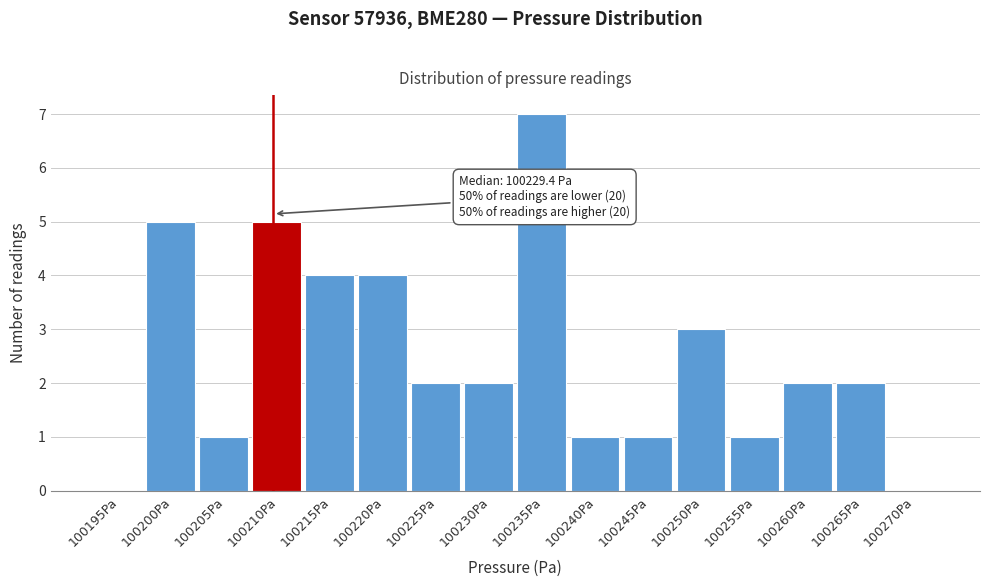

Reading left to right, what are all the values shown in this chart?

100195Pa=0	100200Pa=5	100205Pa=1	100210Pa=5	100215Pa=4	100220Pa=4	100225Pa=2	100230Pa=2	100235Pa=7	100240Pa=1	100245Pa=1	100250Pa=3	100255Pa=1	100260Pa=2	100265Pa=2	100270Pa=0